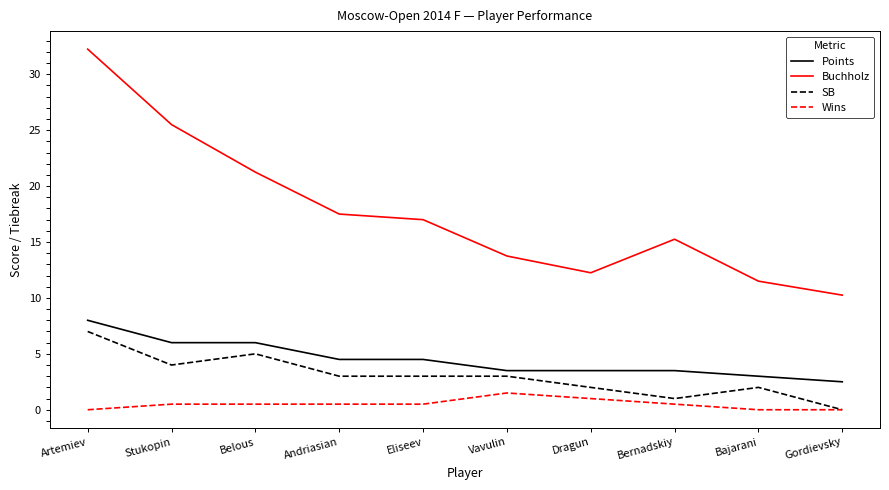

Which series has the largest range (max minus min)?

Buchholz